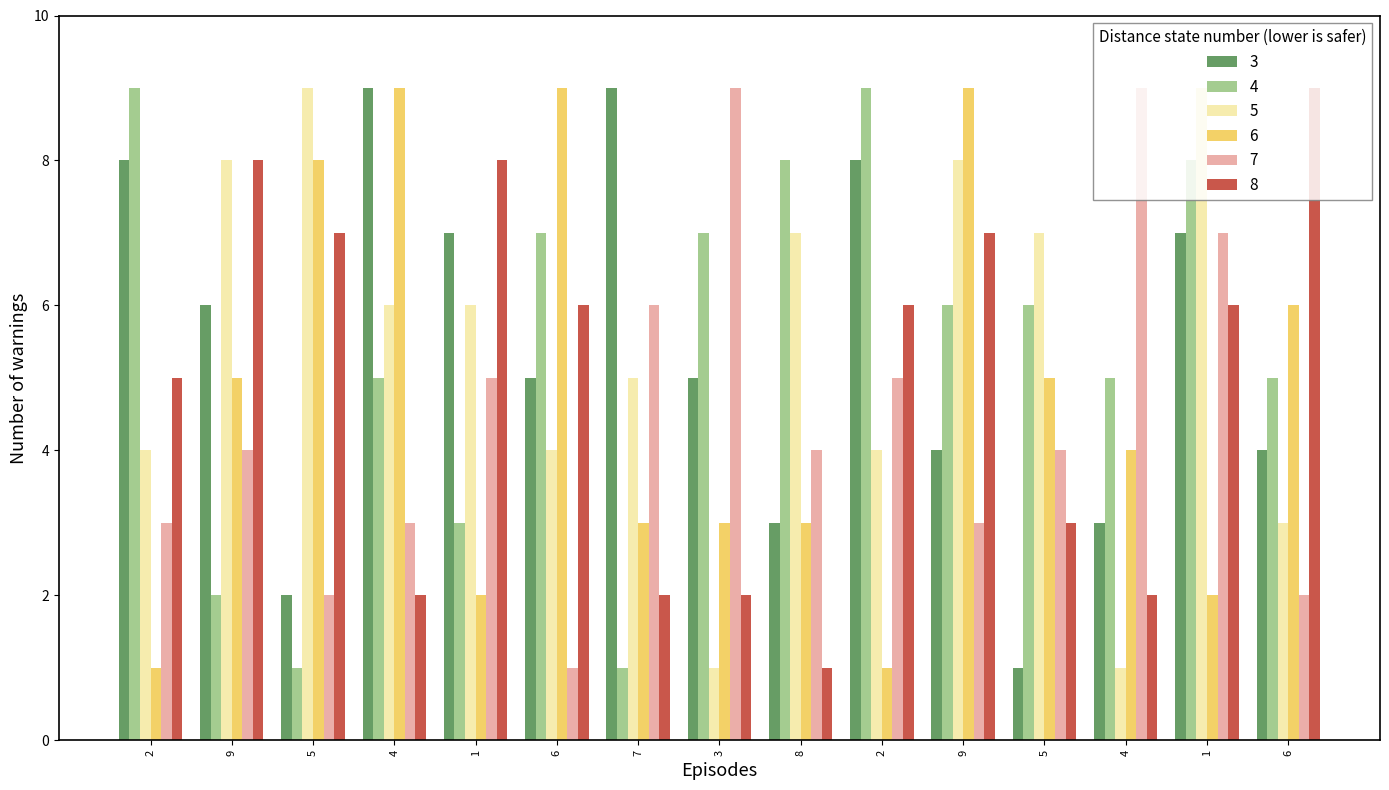

What is the sum of the 4 values at 5 and 6?

11